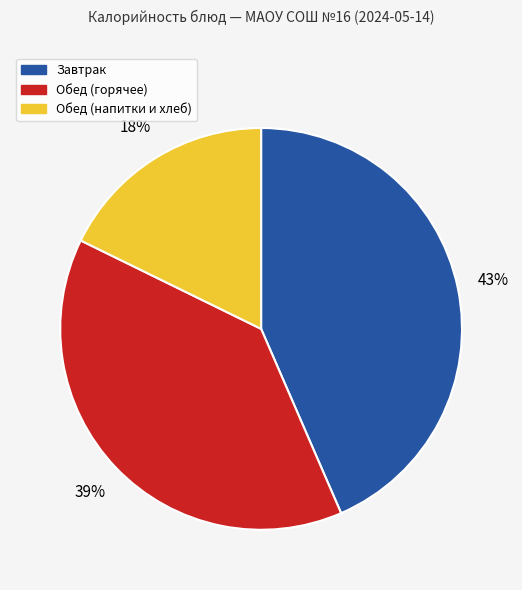

To the nearest percent, what percentage of the pie is Завтрак?

43%